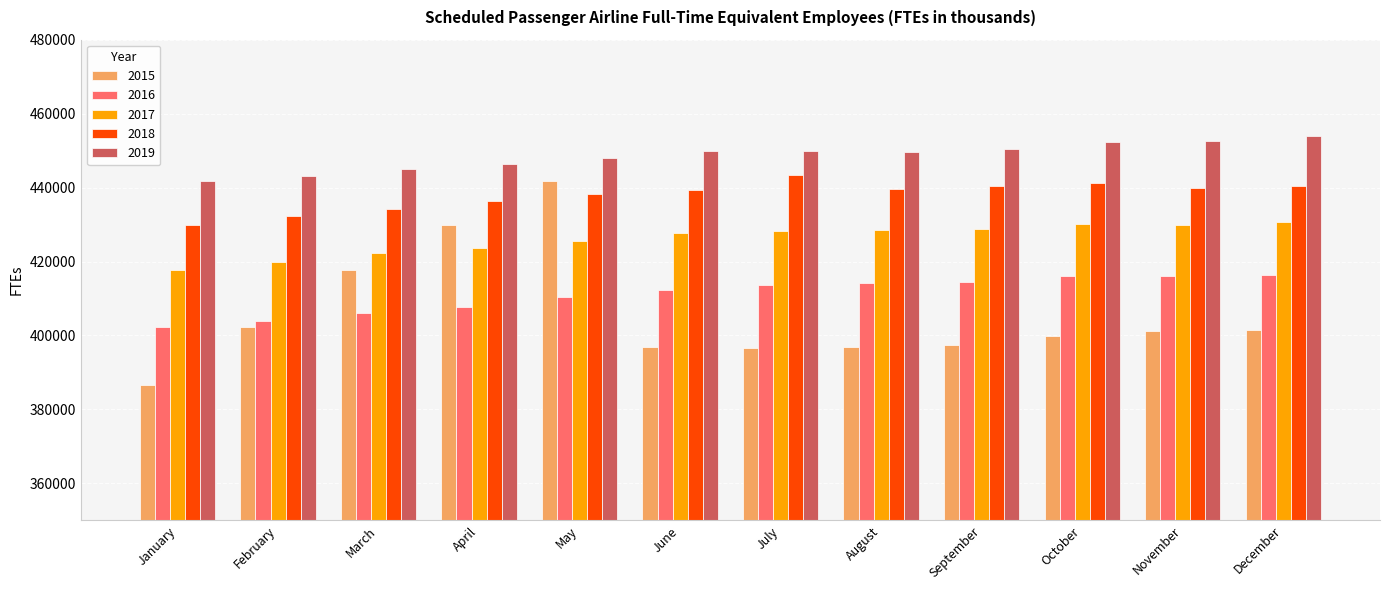

How many distinct data groups are displayed?

5